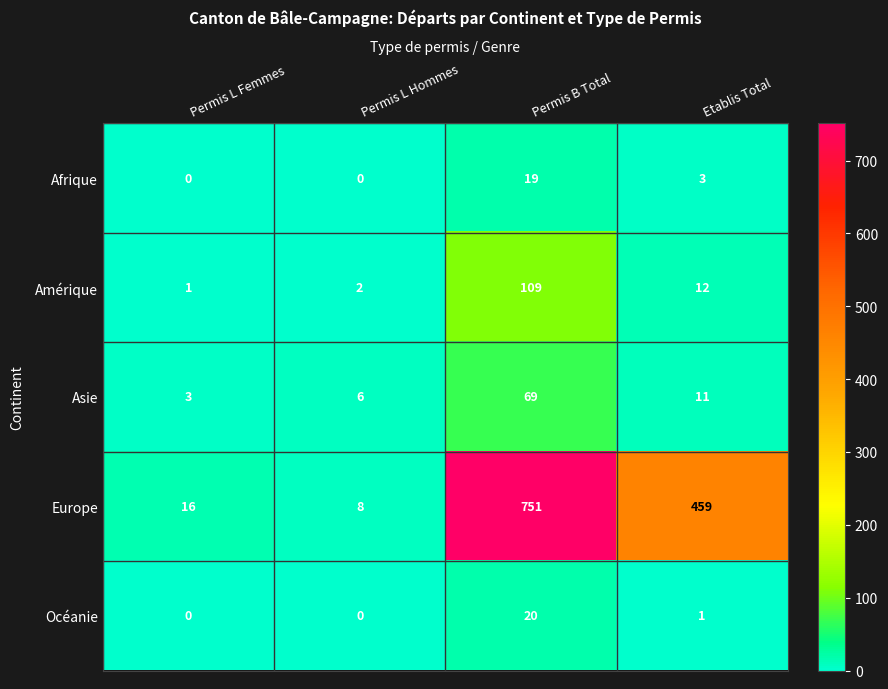

List the series in order of their peak value, lowest first.

Afrique, Océanie, Asie, Amérique, Europe